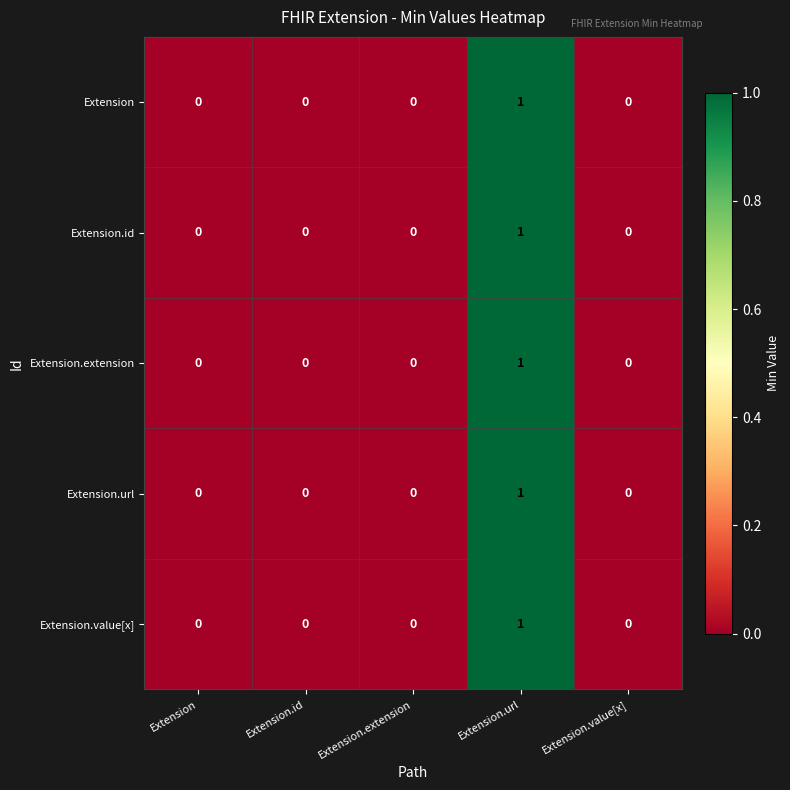

At which category is the sum across all series the highest?

Extension.url